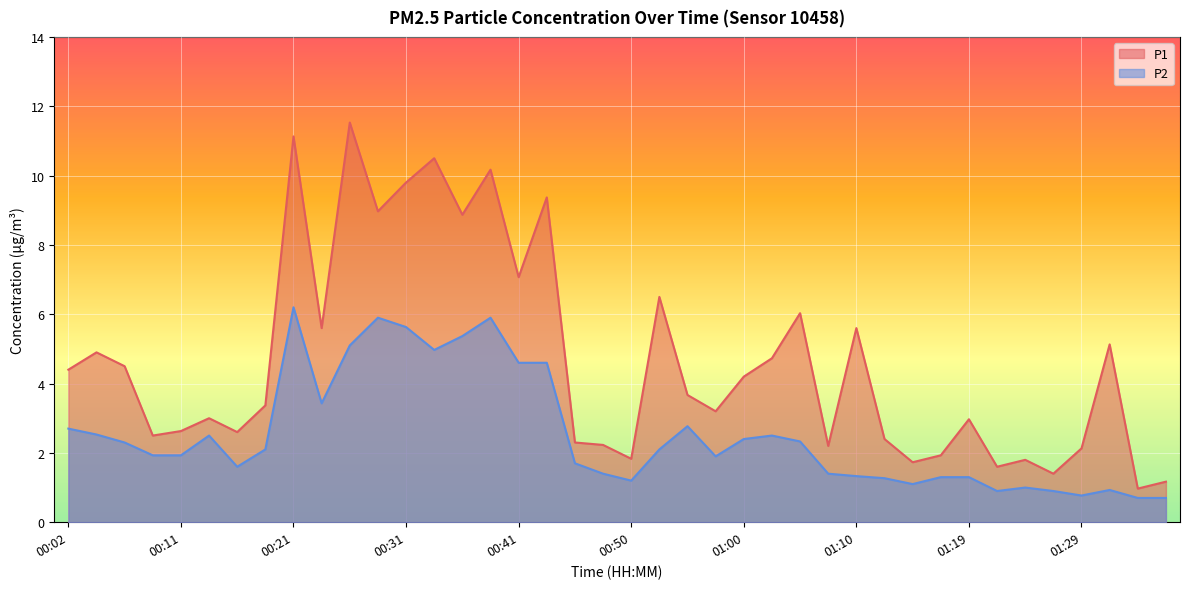

True or false: P1 has a value of 9.8 at 01:05.

False